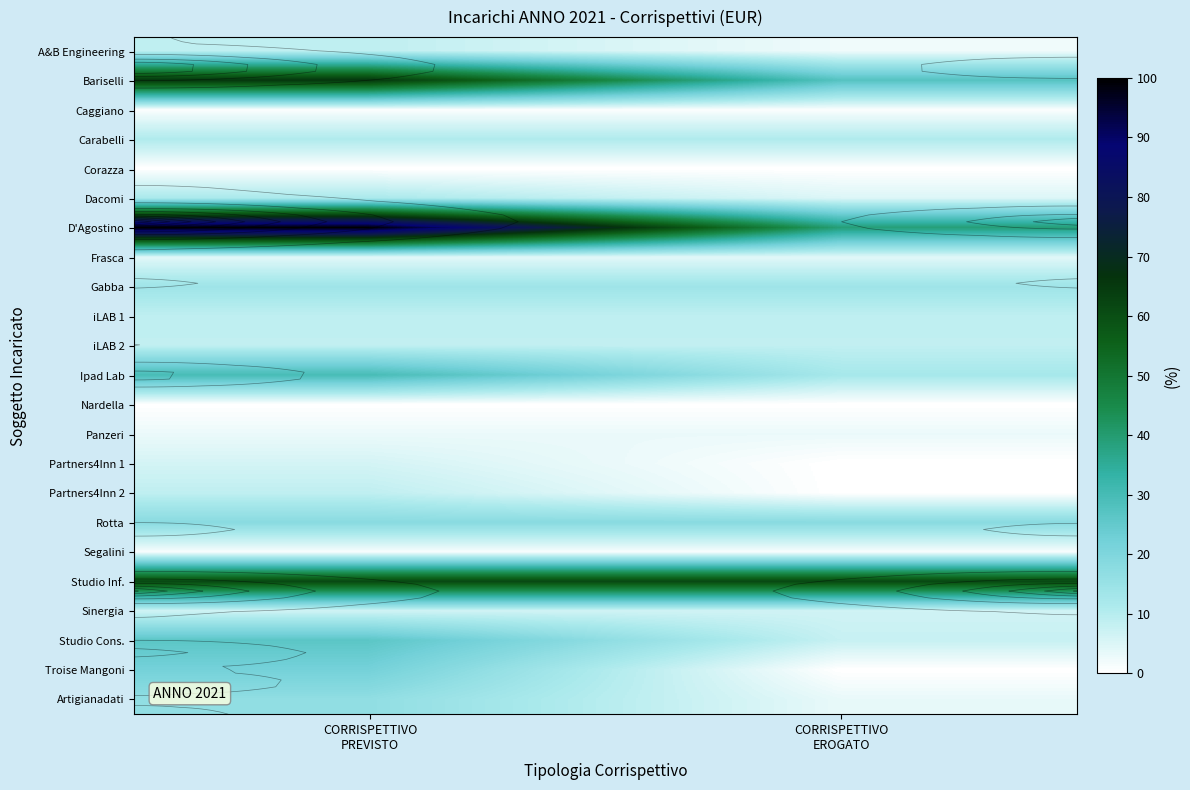

List the labels in order of Ipad Lab value, largest first.

CORRISPETTIVO PREVISTO, CORRISPETTIVO EROGATO